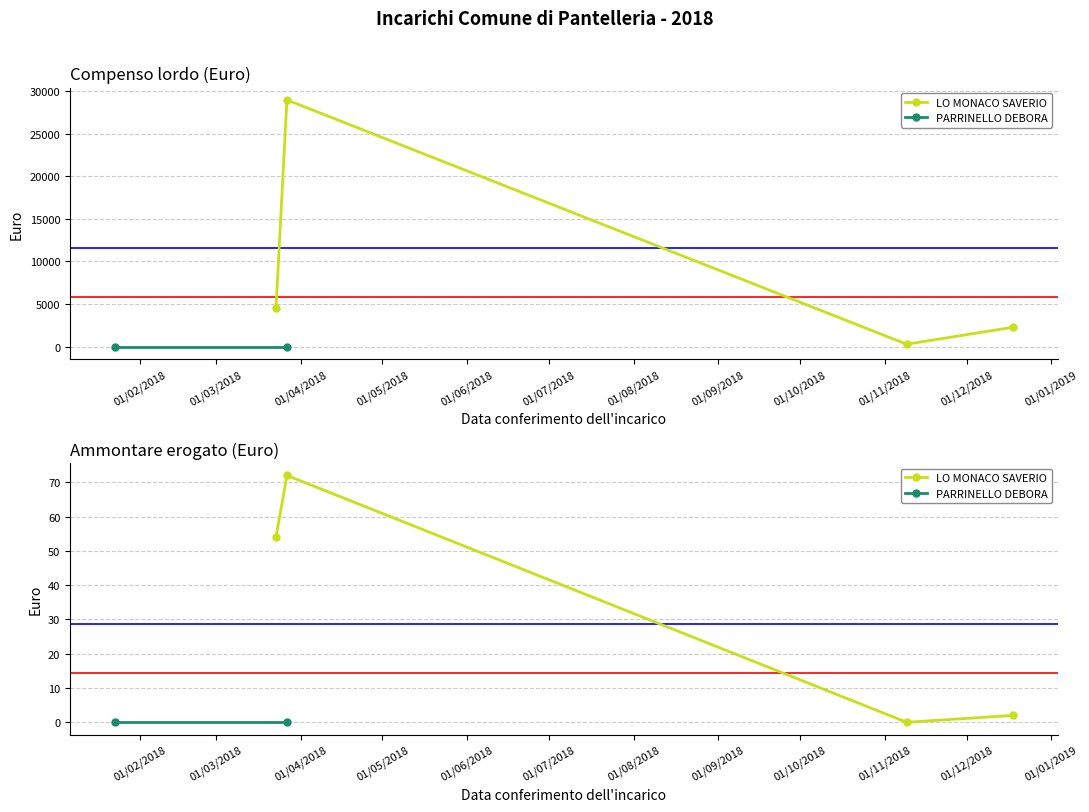

Reading left to right, transcribe all the data shown in this chart.

Compenso lordo (Euro): 4549	28942	300	2295	0	0
Ammontare erogato (Euro): 54	72	0	2	0	0